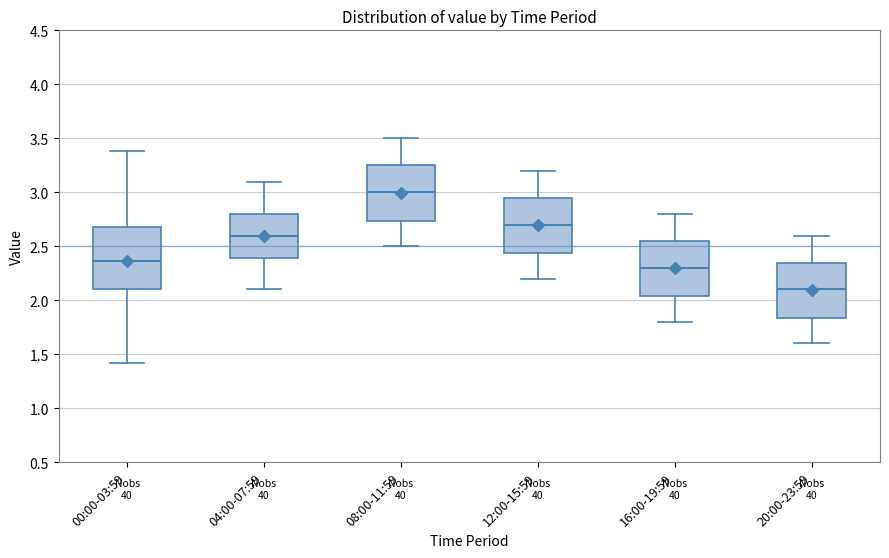

Which box has the highest median line?

08:00-11:59